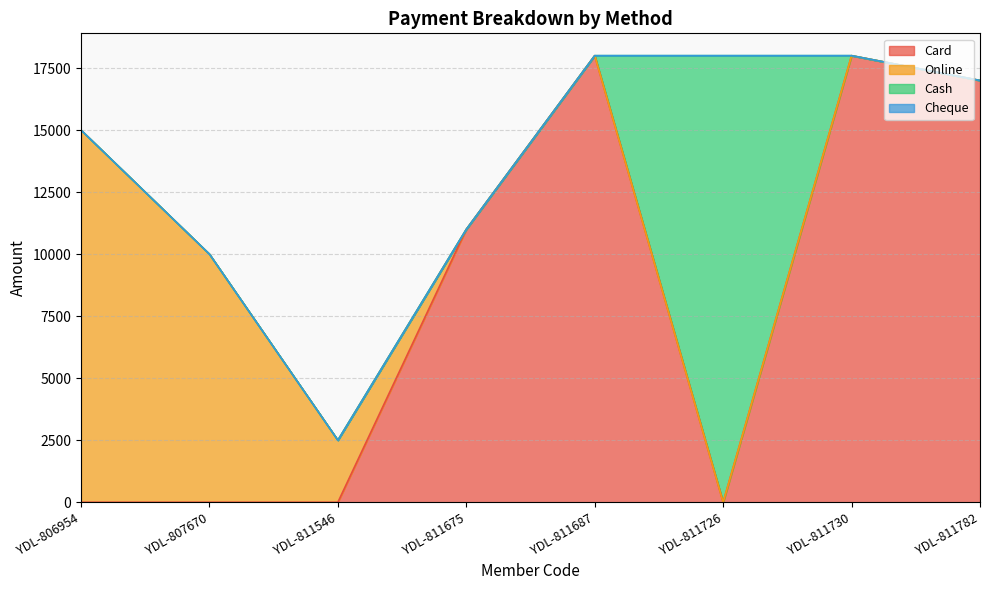

Count the number of data series in this chart.

4